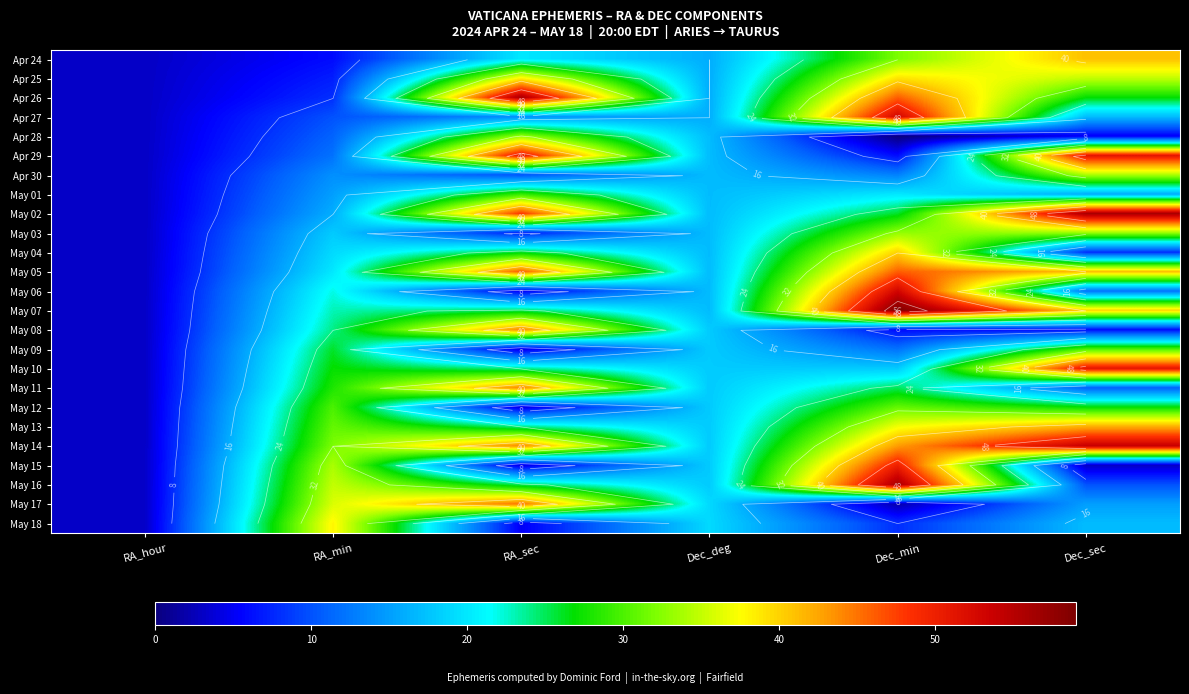

Which has a higher value, RA_hour or Dec_sec?

Dec_sec